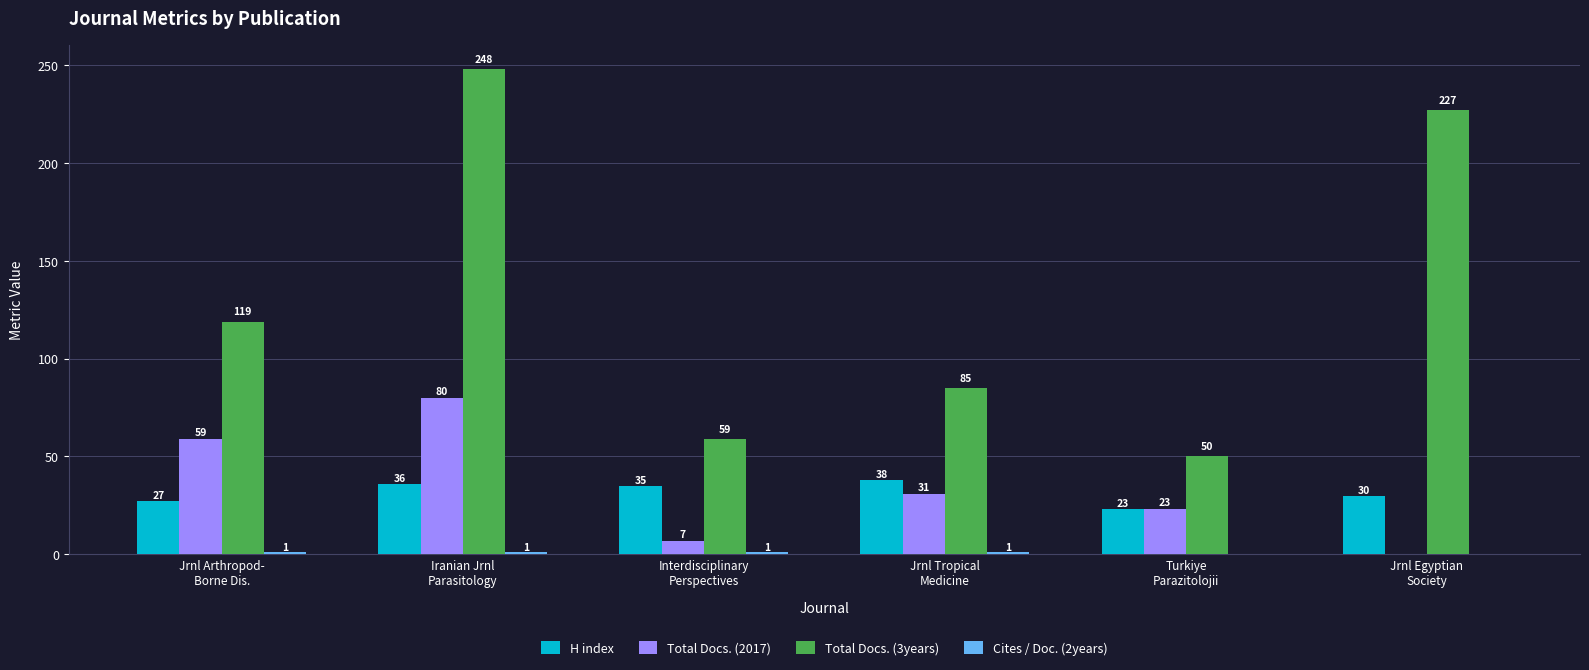

Which series has the largest total across all categories?

Total Docs. (3years)